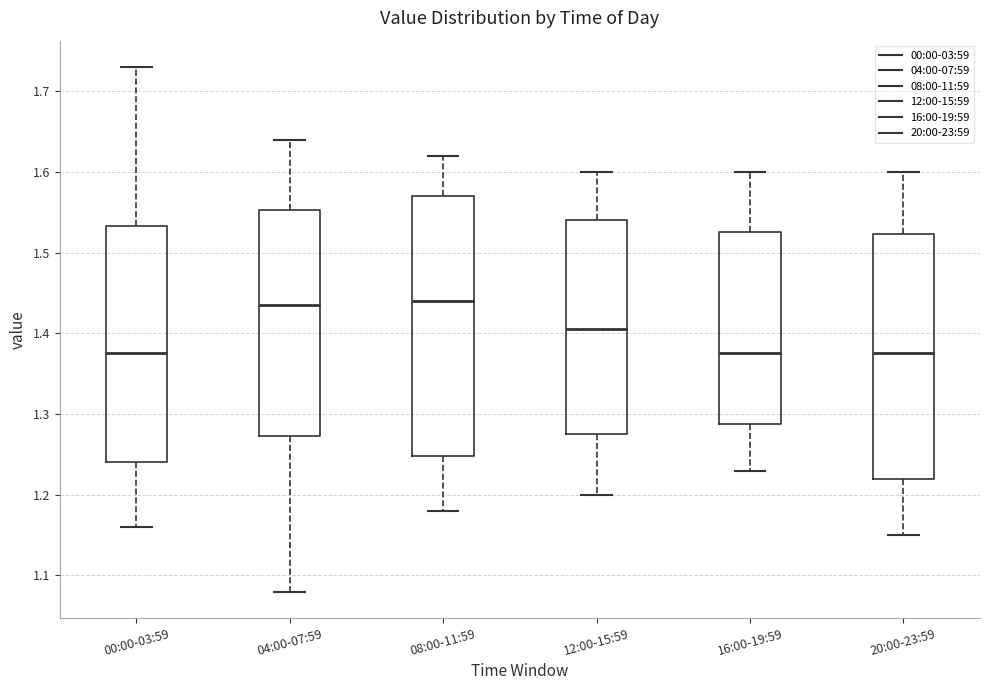

Where is the lower edge of the box for 00:00-03:59 on the y-axis? The values are not printed on the chart, so give them approximately, as read against the axis.

1.24